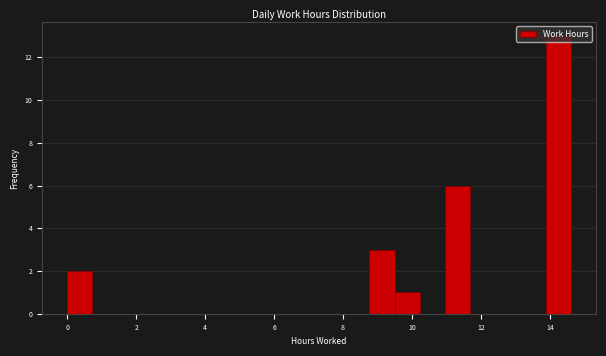

Around what value on the x-axis is the tallest bar? Give the approximate position of its centre, as read against the axis.

14.2